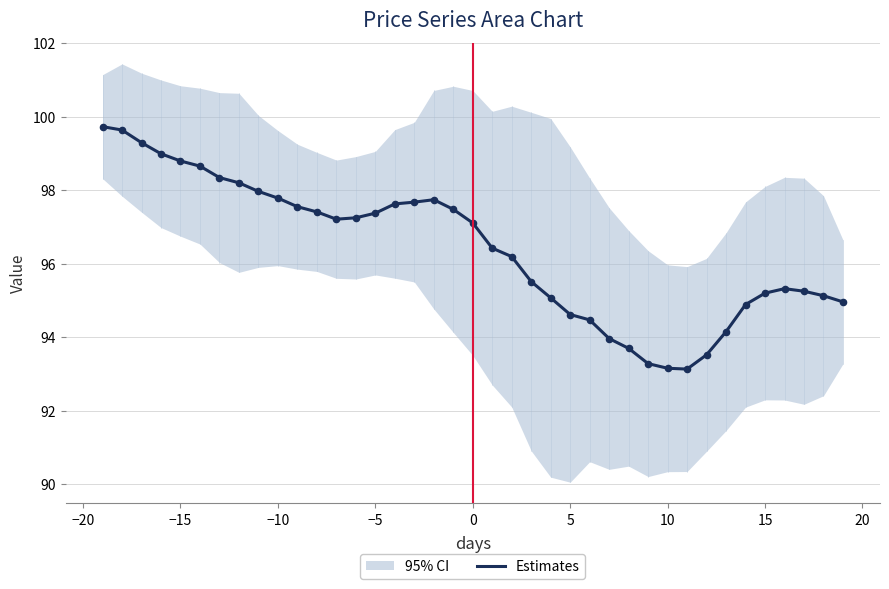

What is the maximum value for Estimates?

99.7